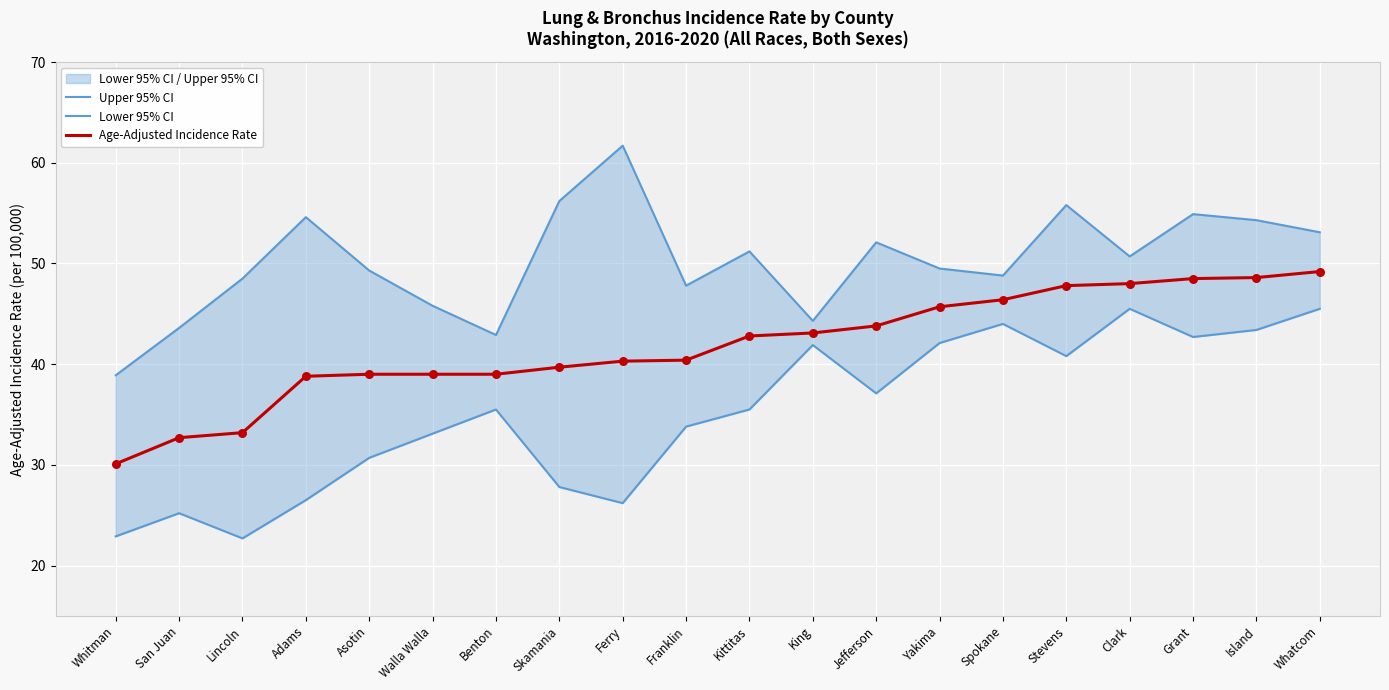

Which series contains the lowest Y value?

Lower 95% CI